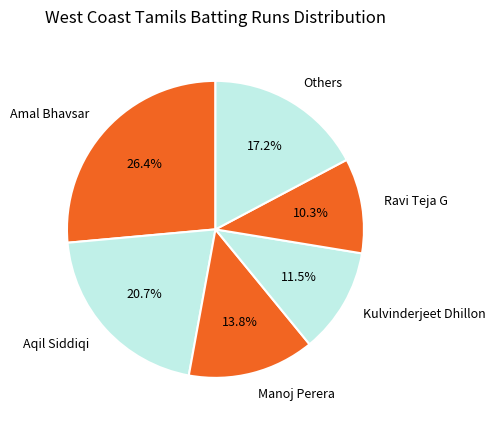

What is the largest slice in the pie chart?

Amal Bhavsar